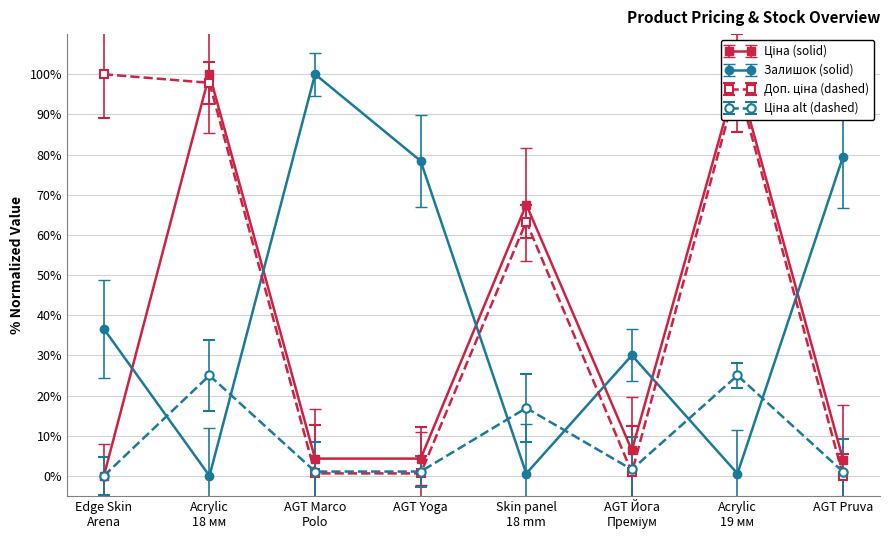

In Залишок (solid), how many points are higher than both neighbors (excluding endpoints)?

2